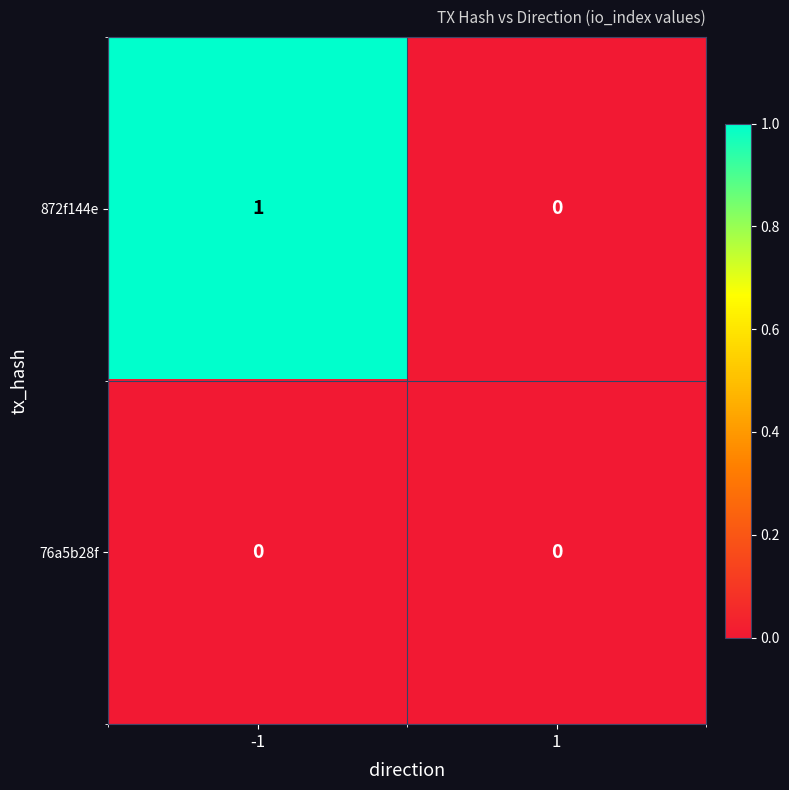

Rank the series by their average value, from lowest to highest.

76a5b28f, 872f144e